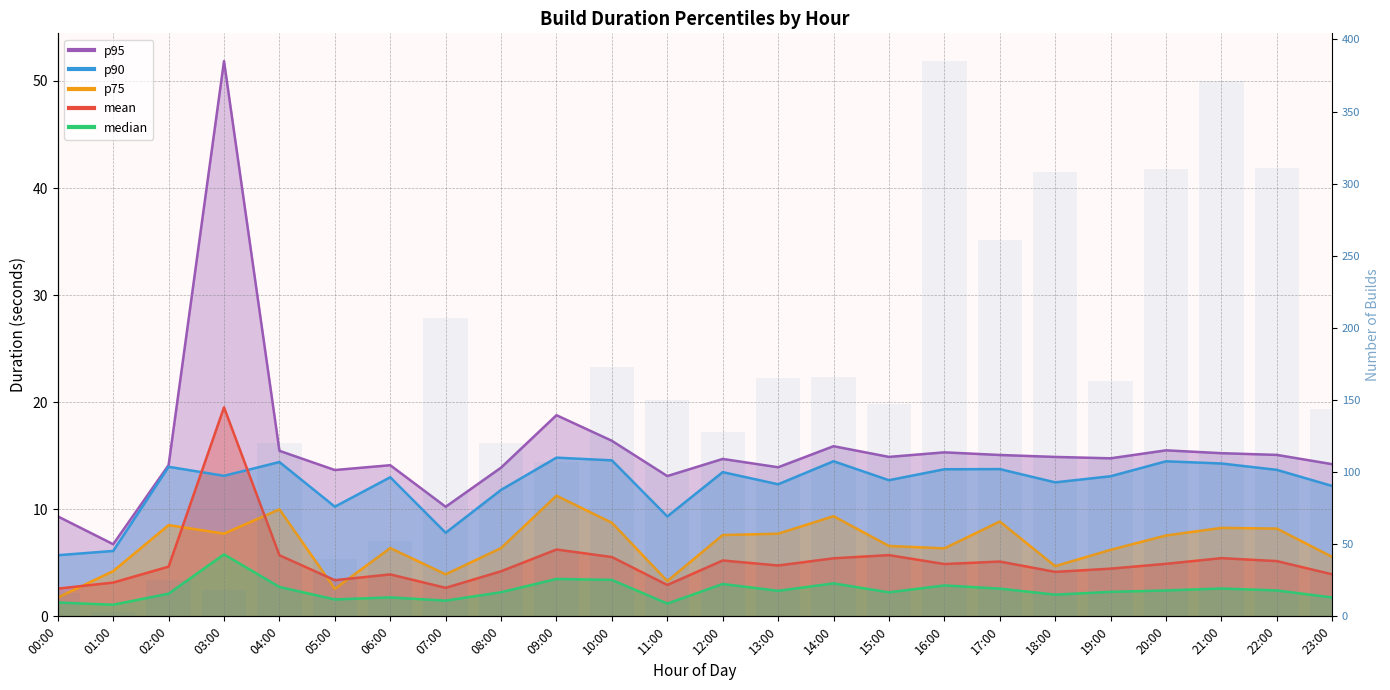

Reading left to right, what are all the values shown in this chart?

16	3	25	18	120	40	52	207	120	107	173	150	128	165	166	147	385	261	308	163	310	371	311	144